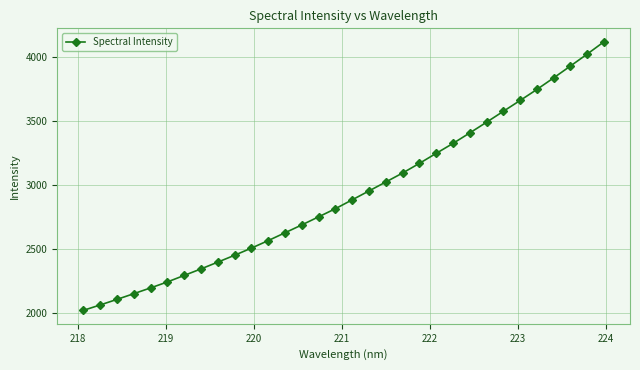

What is the sum of all values?

93624.1